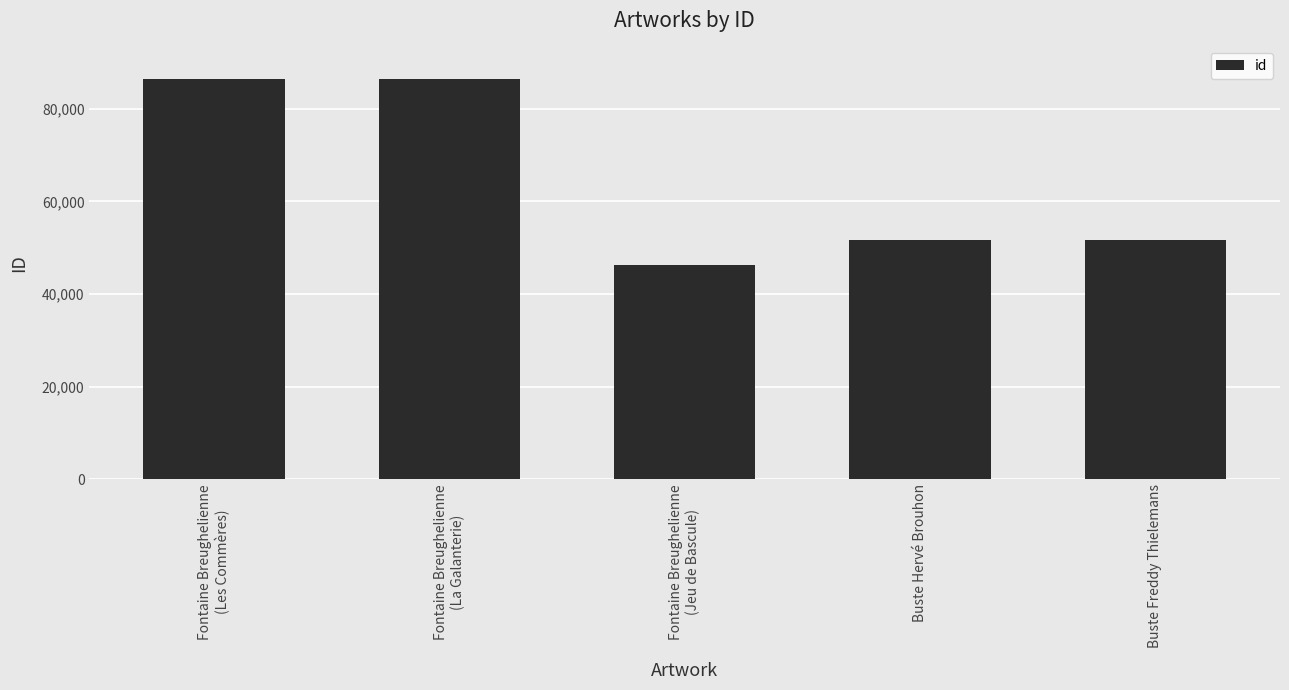

What position from the right is Buste Hervé Brouhon?

2